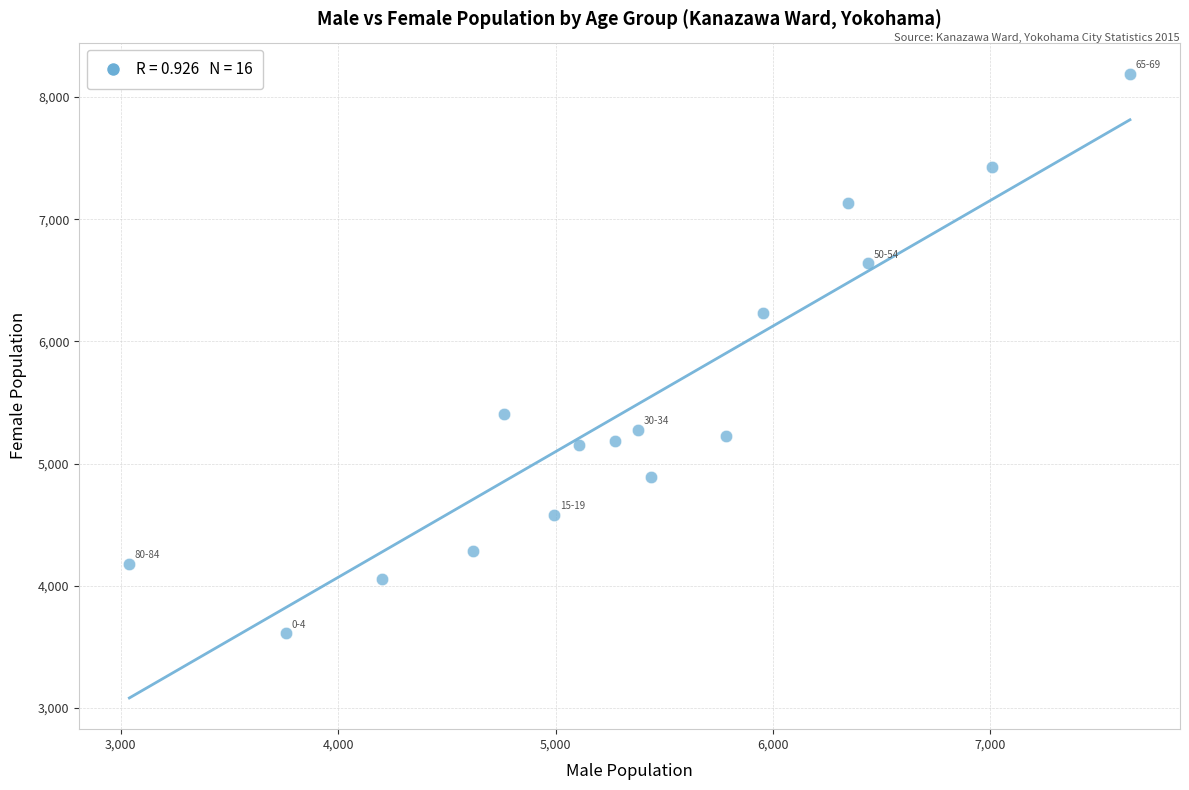

What Y value in the scatter plot is closest to 5901?

6229